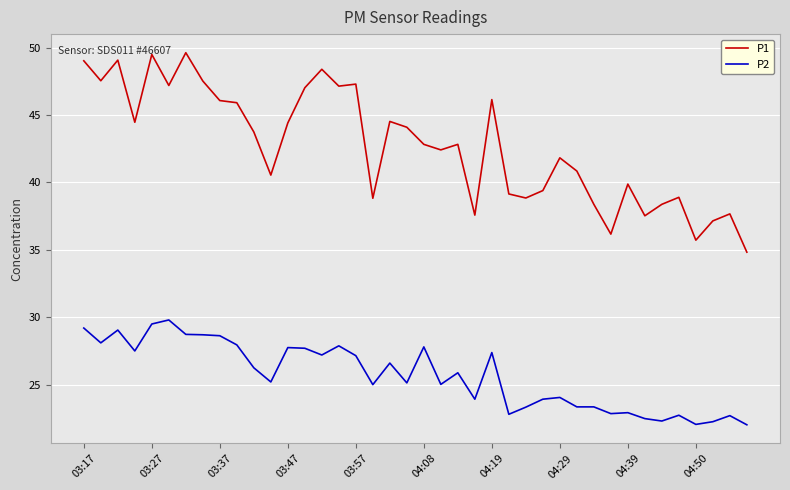

Which series has the widest spread of values?

P1